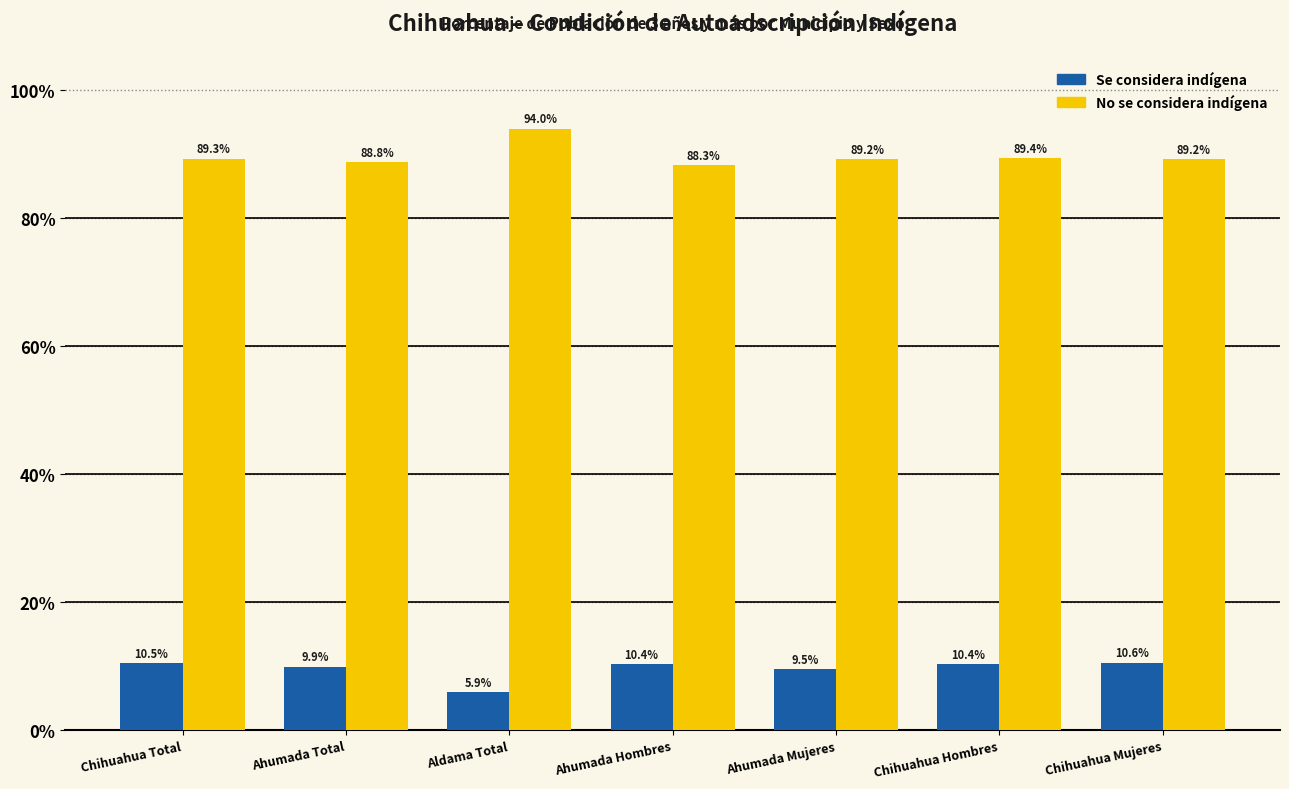

Reading left to right, what are all the values shown in this chart?

Se considera indígena: Chihuahua Total=10.5	Ahumada Total=9.9	Aldama Total=5.9	Ahumada Hombres=10.4	Ahumada Mujeres=9.5	Chihuahua Hombres=10.4	Chihuahua Mujeres=10.6
No se considera indígena: Chihuahua Total=89.3	Ahumada Total=88.8	Aldama Total=94.0	Ahumada Hombres=88.3	Ahumada Mujeres=89.2	Chihuahua Hombres=89.4	Chihuahua Mujeres=89.2